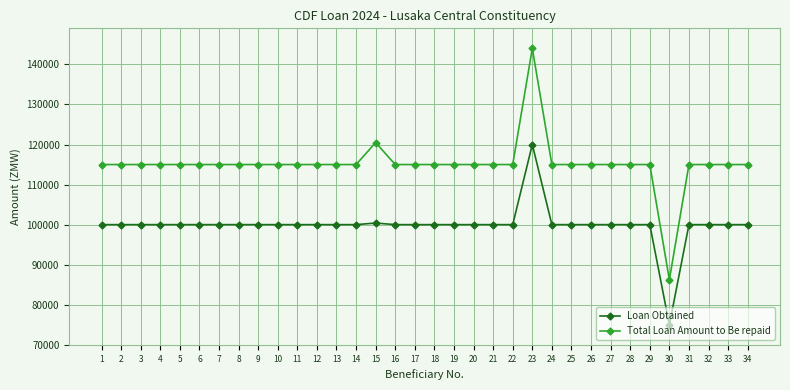

True or false: Loan Obtained and Total Loan Amount to Be repaid cross at least once.

False